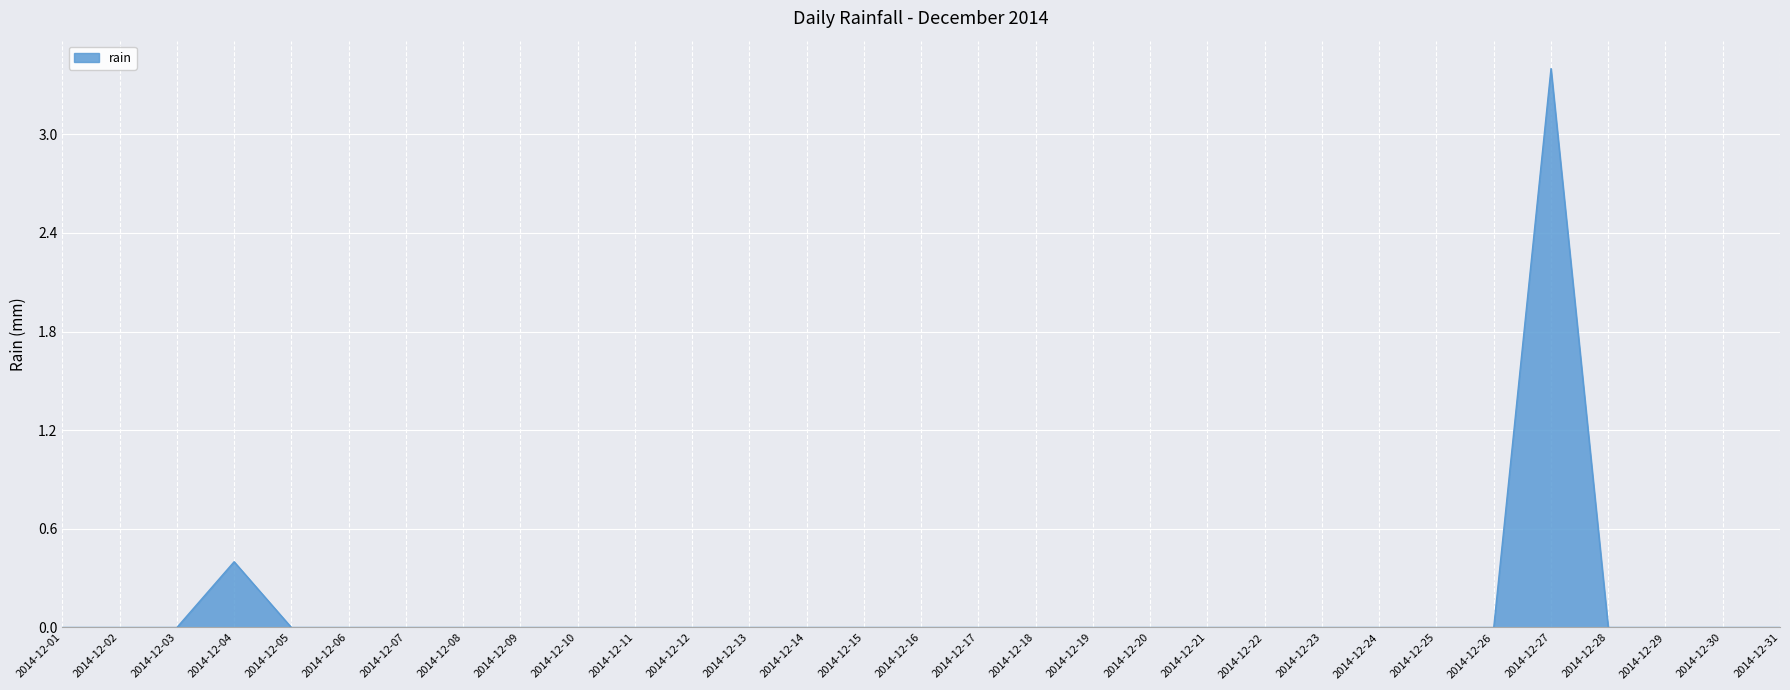

What is the greatest value displayed?

3.4